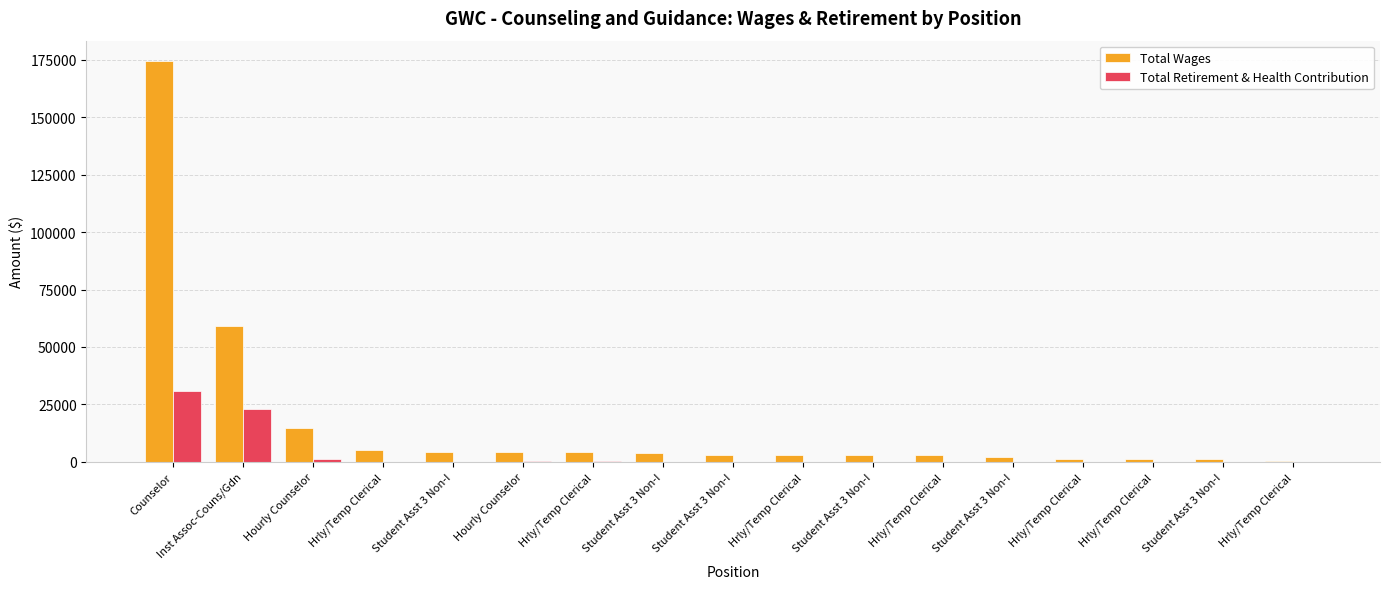

How many groups of bars are there?

17